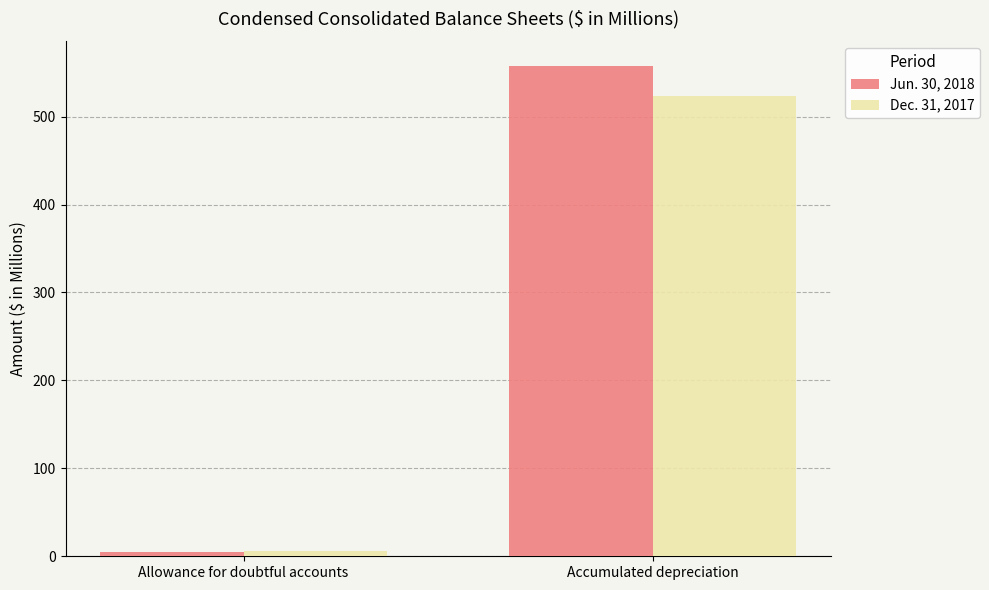

Reading left to right, transcribe all the data shown in this chart.

Jun. 30, 2018: Allowance for doubtful accounts=5.0	Accumulated depreciation=557.9
Dec. 31, 2017: Allowance for doubtful accounts=5.6	Accumulated depreciation=523.7